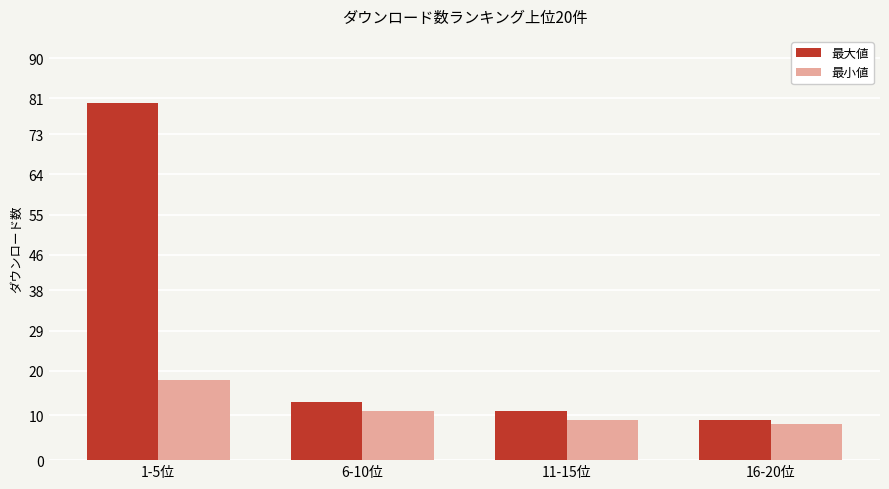

At which category is the sum across all series the highest?

1-5位